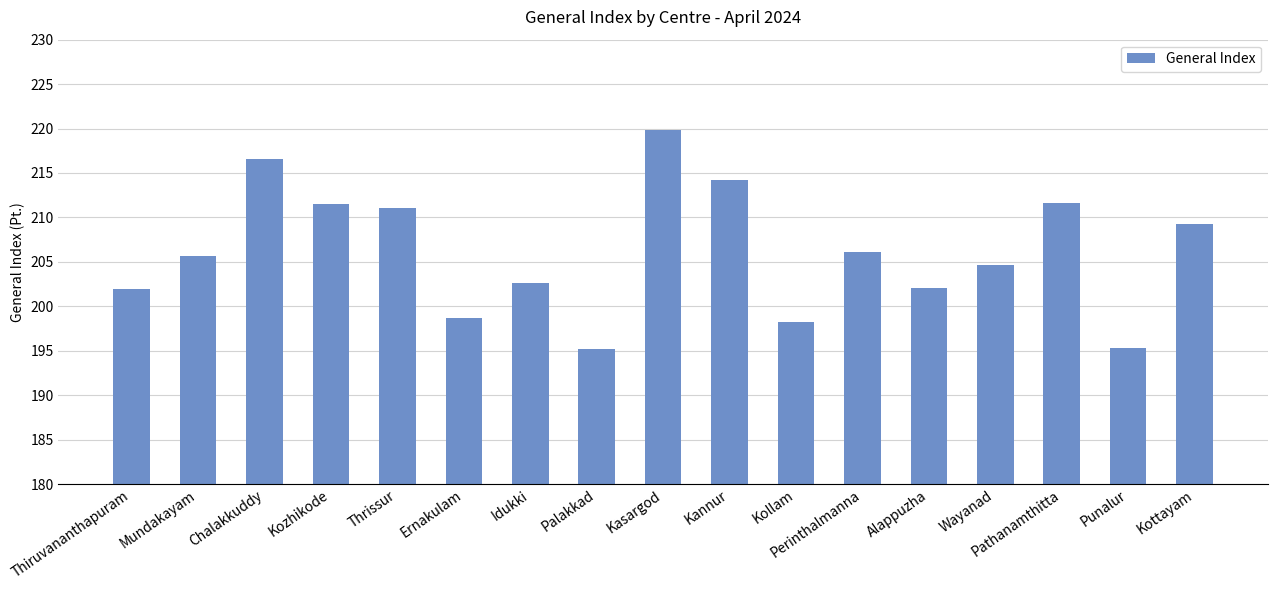

What is the label of the 15th bar from the left?

Pathanamthitta